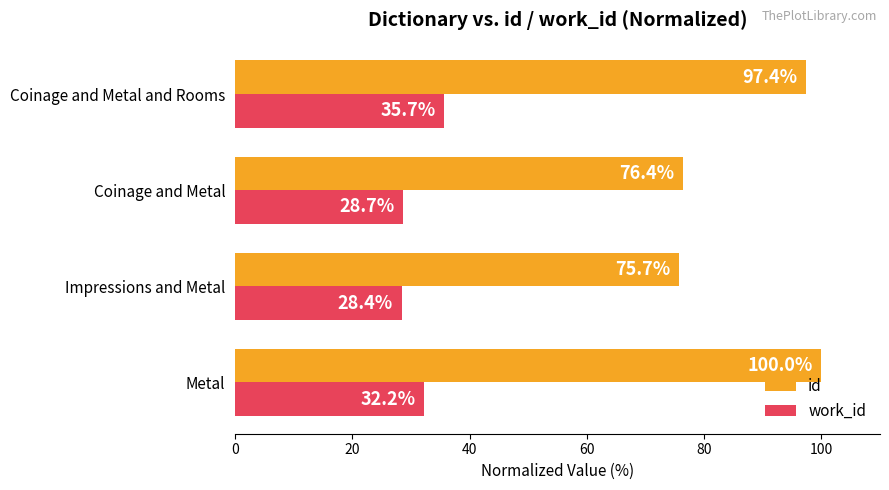

How many distinct data groups are displayed?

2